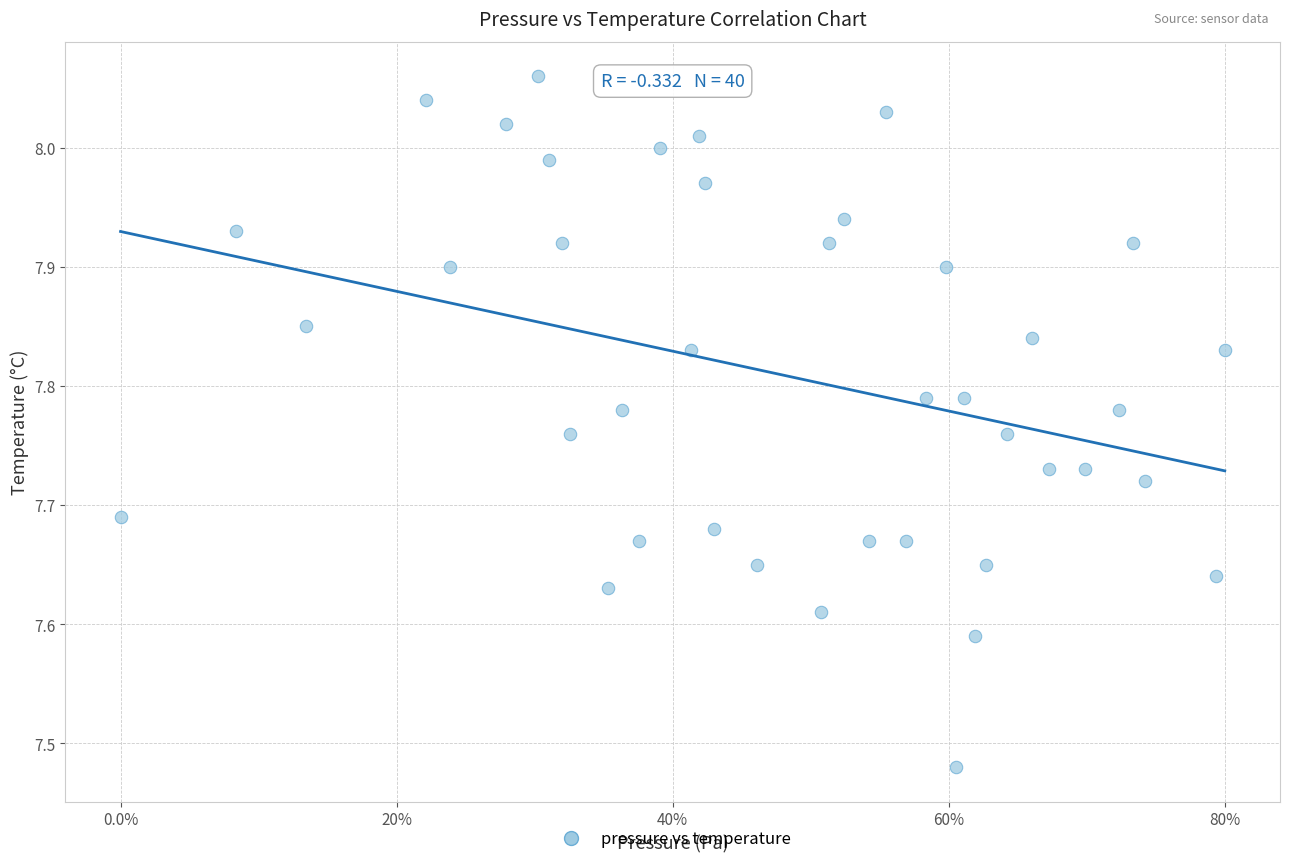

What is the range of Y values (max minus min)?

0.6